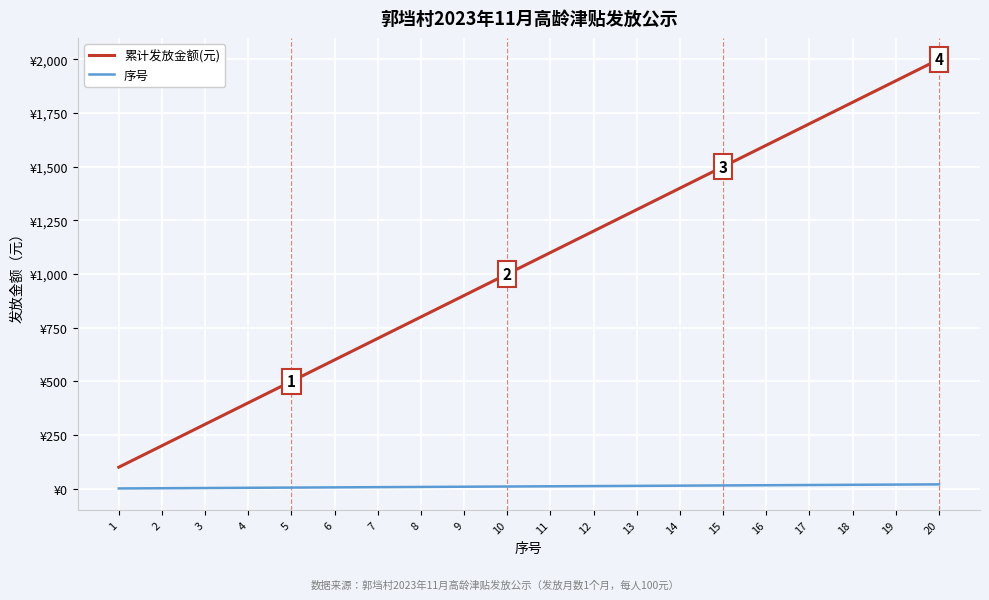

True or false: 累计发放金额(元) and 序号 intersect in this chart.

False